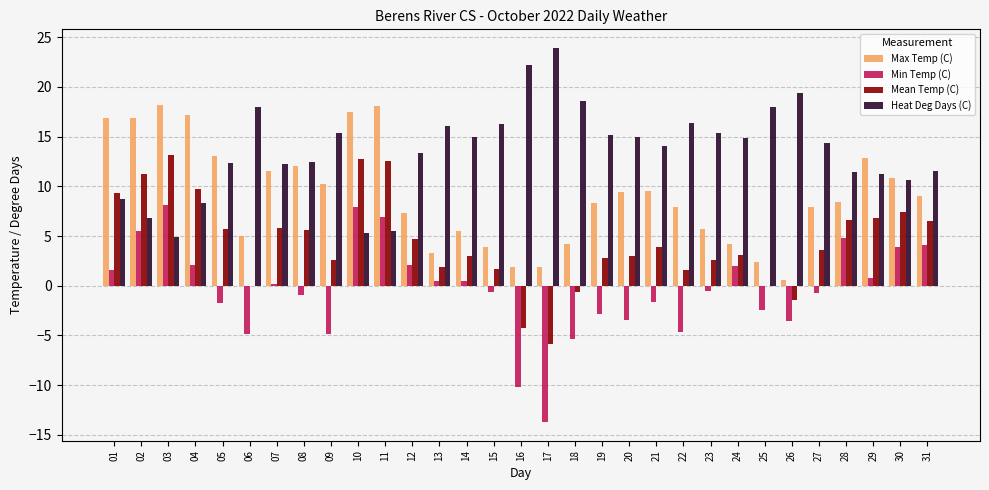

Count the number of data series in this chart.

4